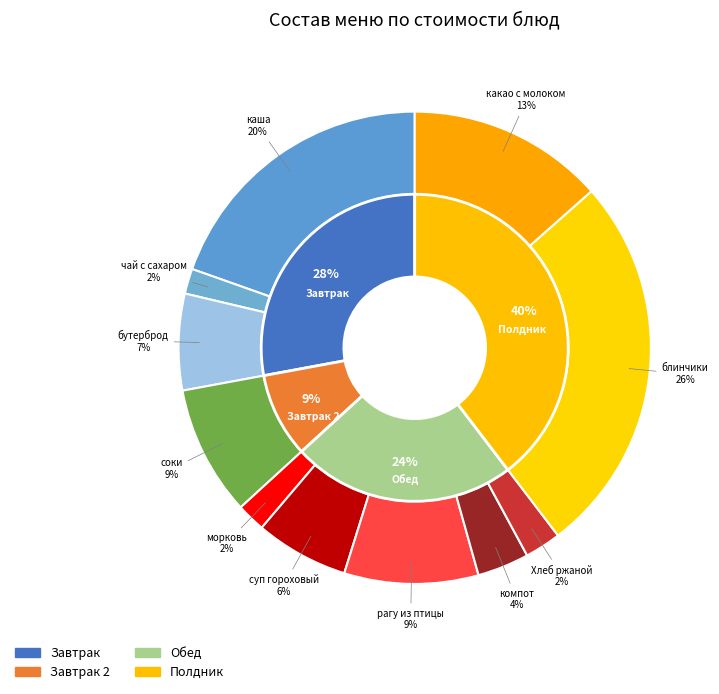

Does any single category account for the majority?

No